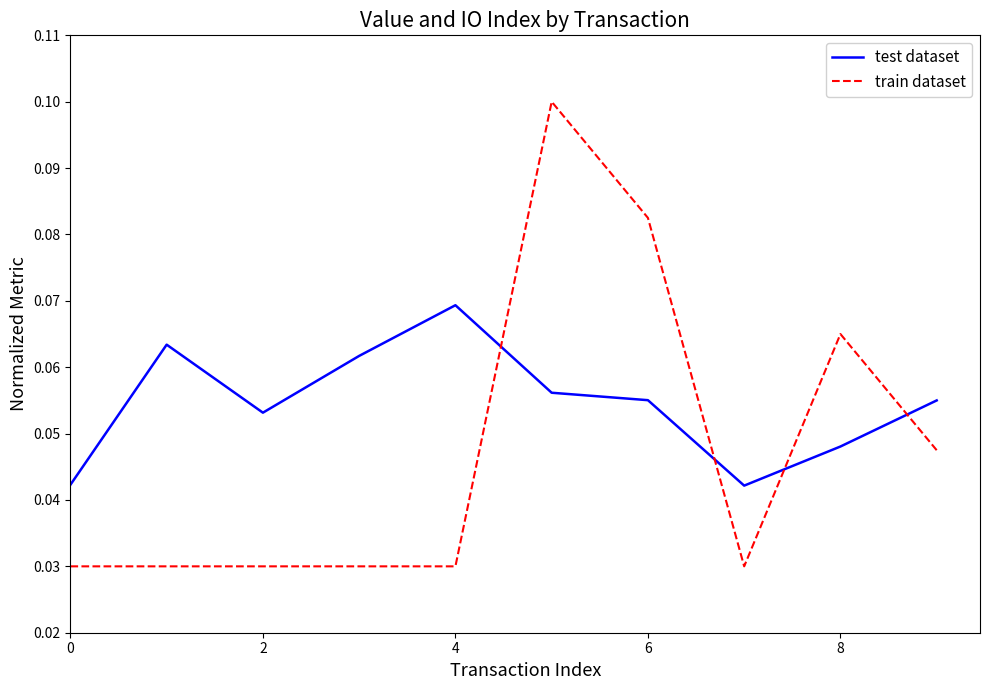

Which series has the largest total across all categories?

test dataset